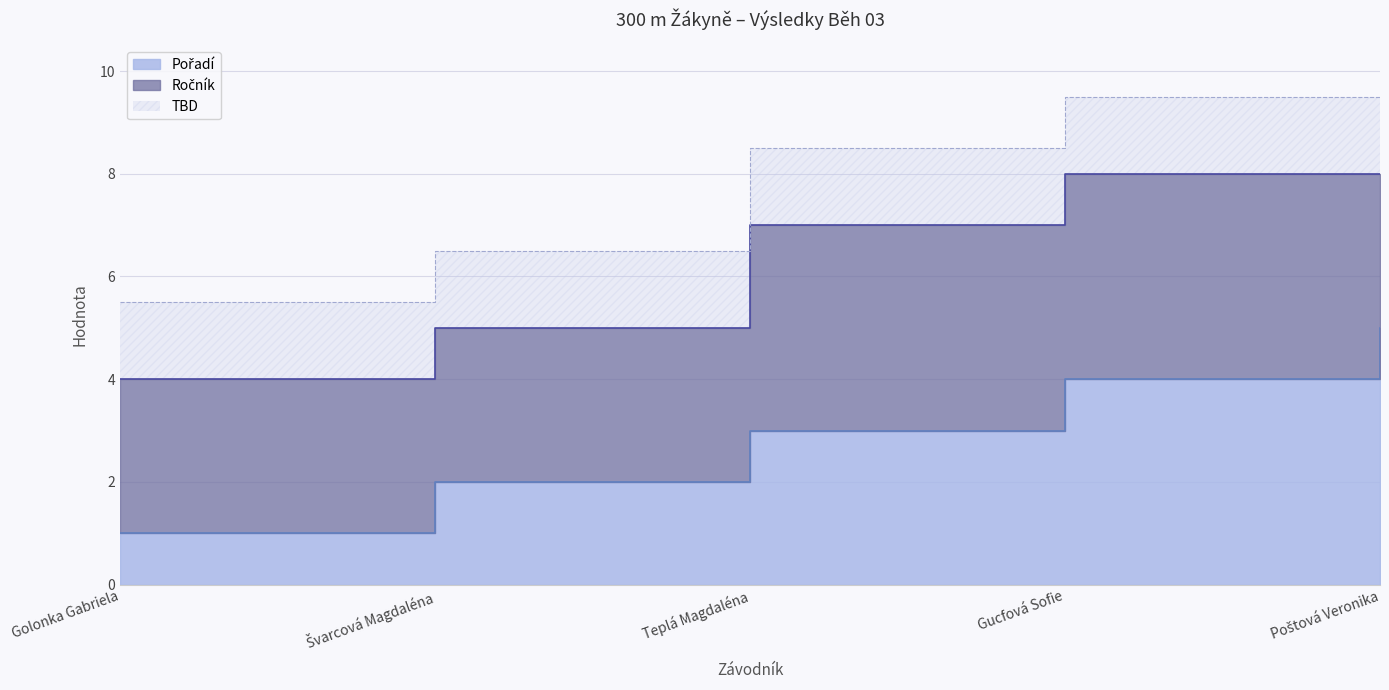

True or false: the data shows 5 at Teplá Magdaléna.

False